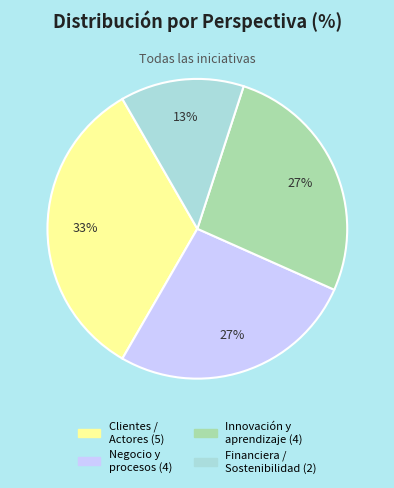

To the nearest percent, what is the difference between the largest and smallest slice percentages?

20%